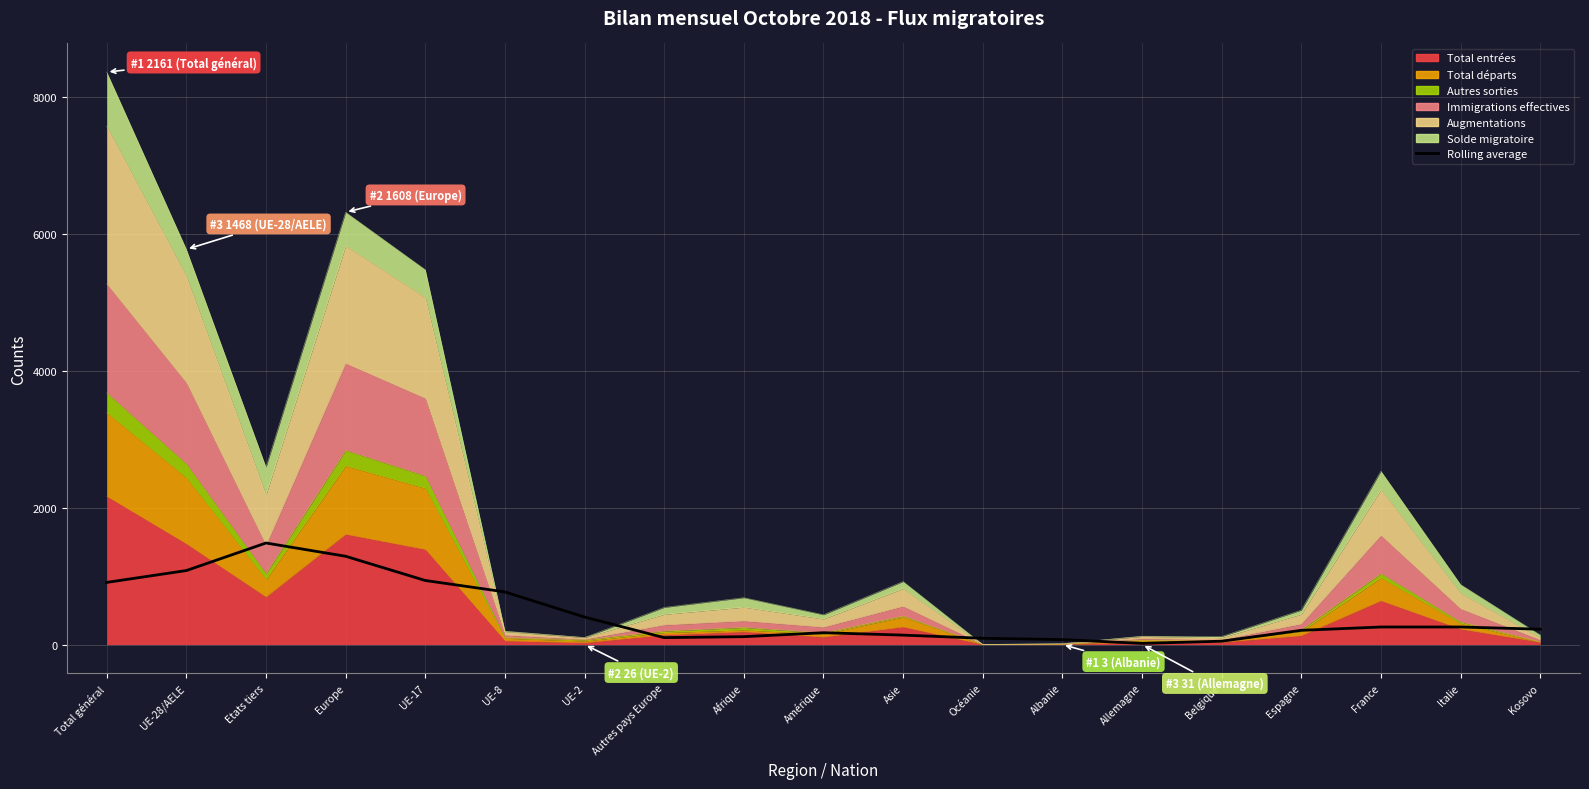

True or false: the data has more than 1 interior local peaks.

True